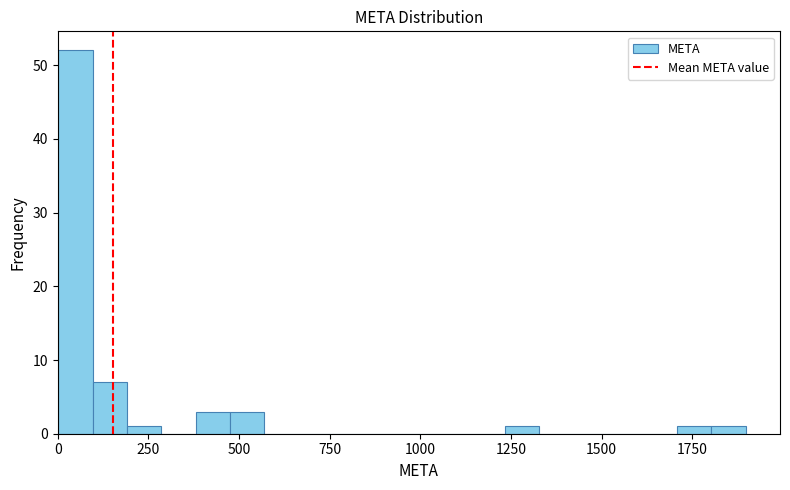

Read against the x-axis, roughly where is the centre of the tallest bar?

50